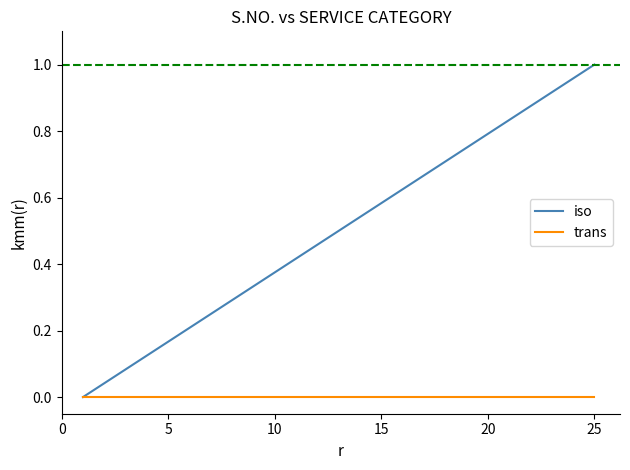

List the series in order of their overall mean, highest first.

iso, trans